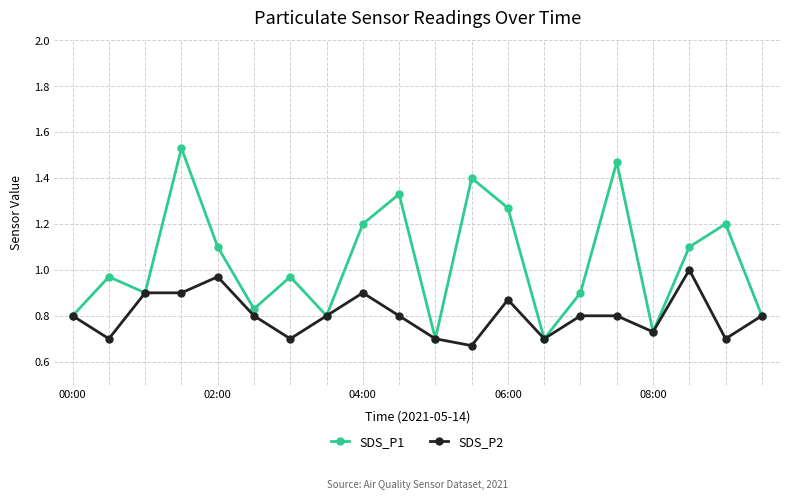

Rank the series by their average value, from highest to lowest.

SDS_P1, SDS_P2